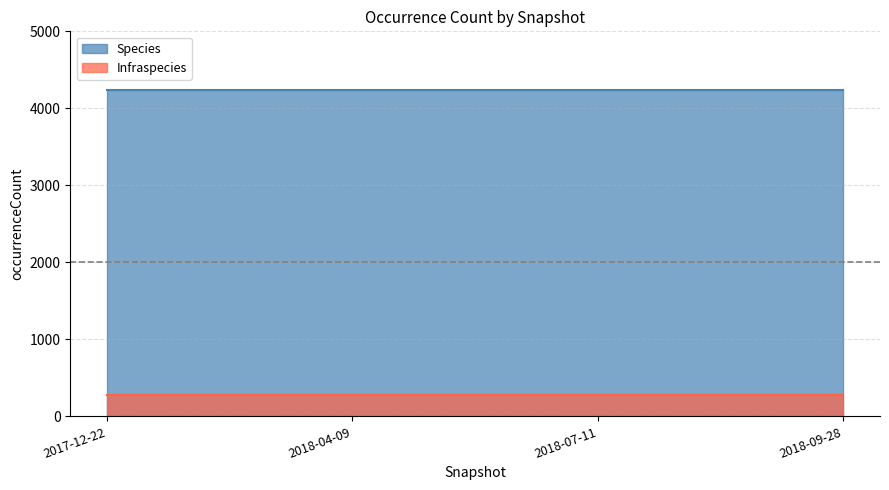

Between 2018-07-11 and 2017-12-22, which is larger?

2018-07-11